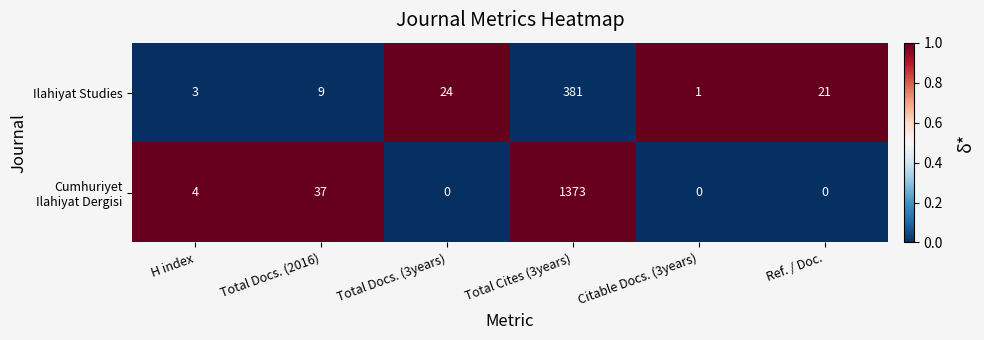

At which category is the sum across all series the highest?

Total Cites (3years)